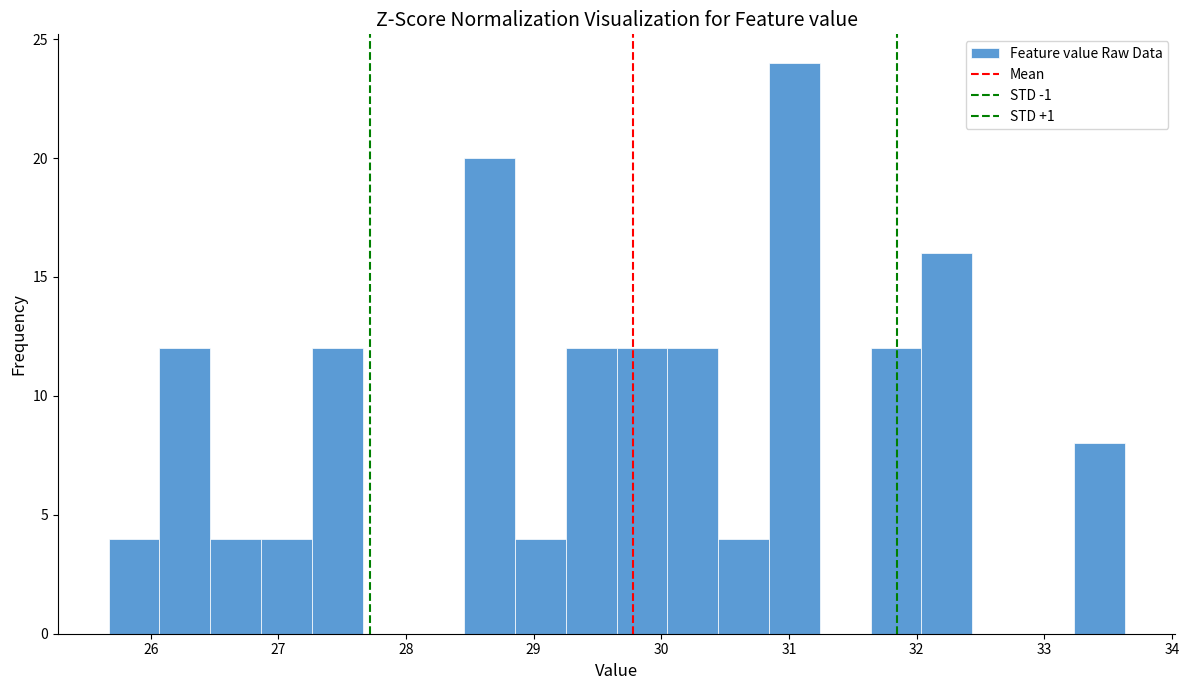

Read against the x-axis, roughly where is the centre of the tallest bar?

31.0